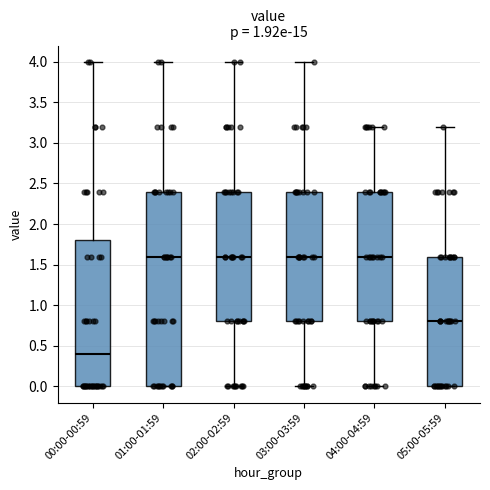

Which box is the tallest, from its lower edge to its upper edge?

01:00-01:59